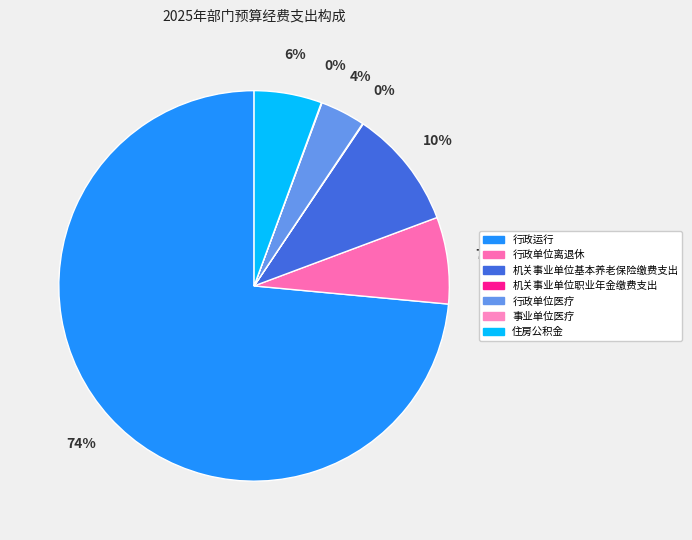

To the nearest percent, what is the difference between the largest and smallest slice percentages?

73%